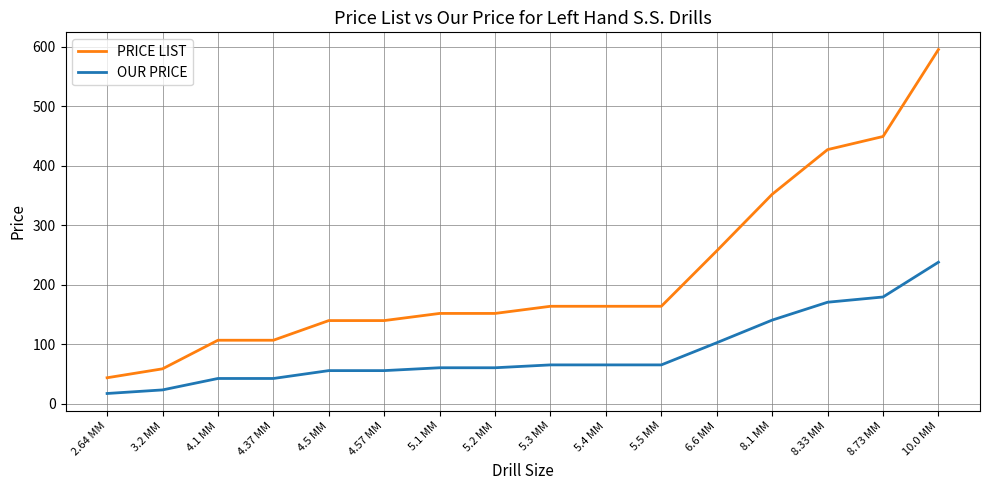

At which label does OUR PRICE reach its minimum?

2.64 MM